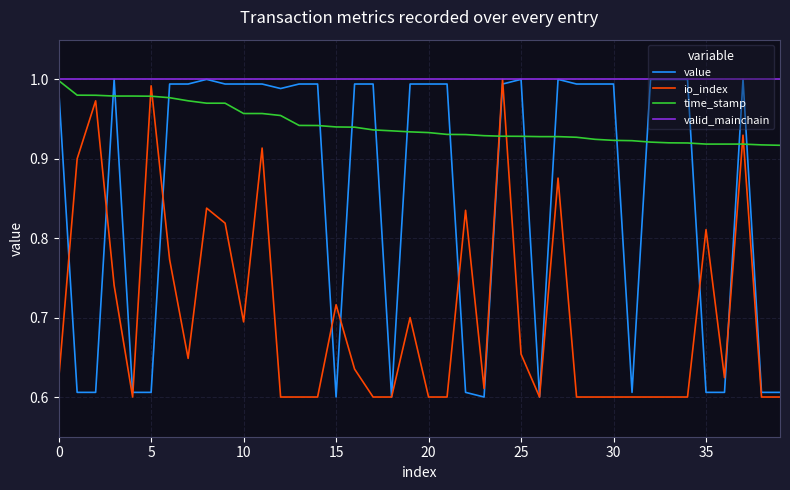

Rank the series by their average value, from highest to lowest.

valid_mainchain, time_stamp, value, io_index